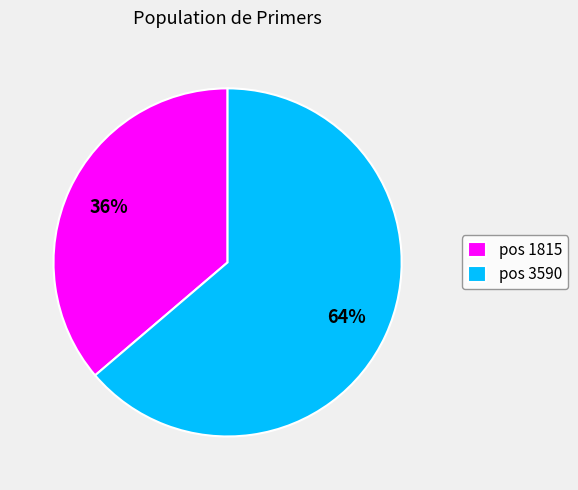

What percentage is the pos 1815 slice, to the nearest percent?

36%